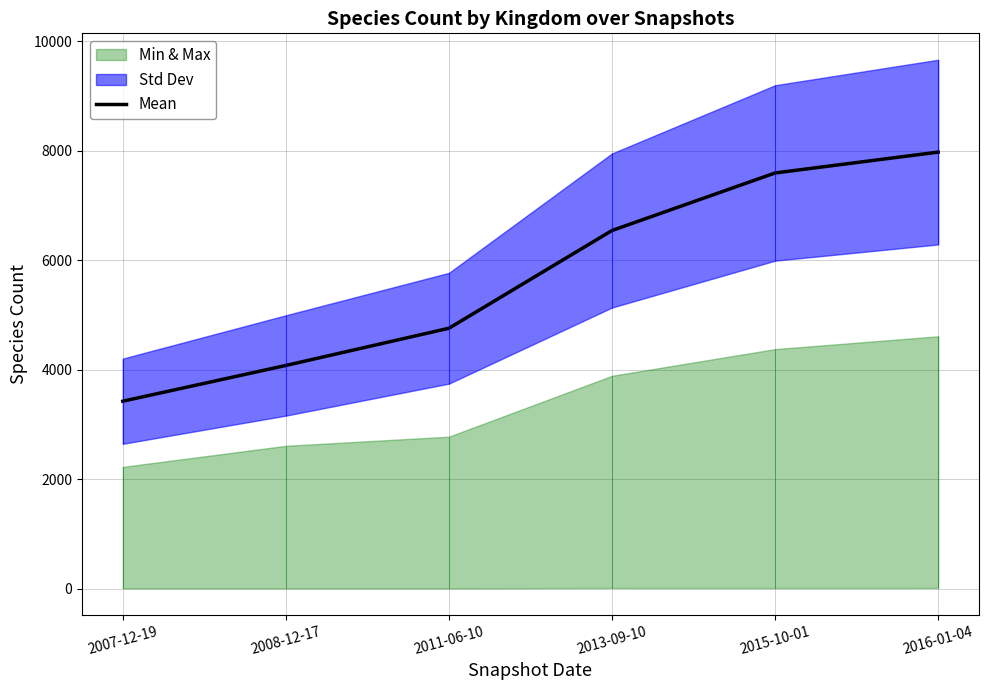

The value at 2013-09-10 is 6543. True or false?

True